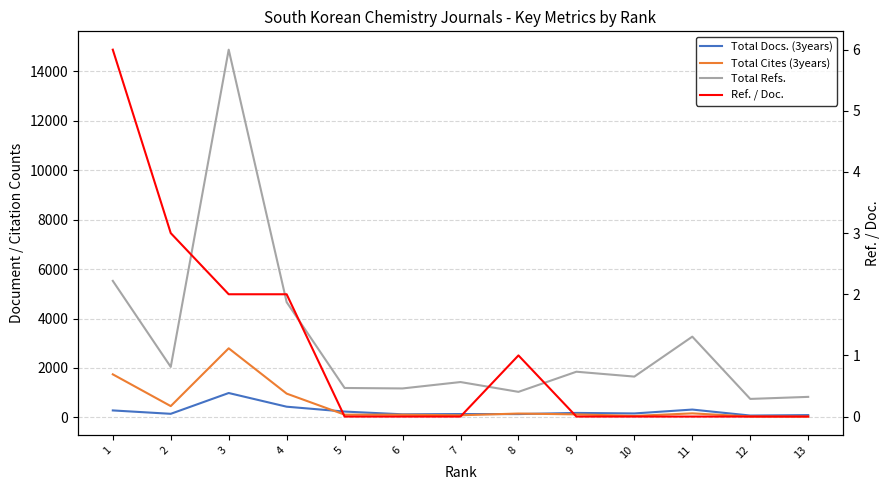

What are all the series names shown in the legend?

Total Docs. (3years), Total Cites (3years), Total Refs., Ref. / Doc.